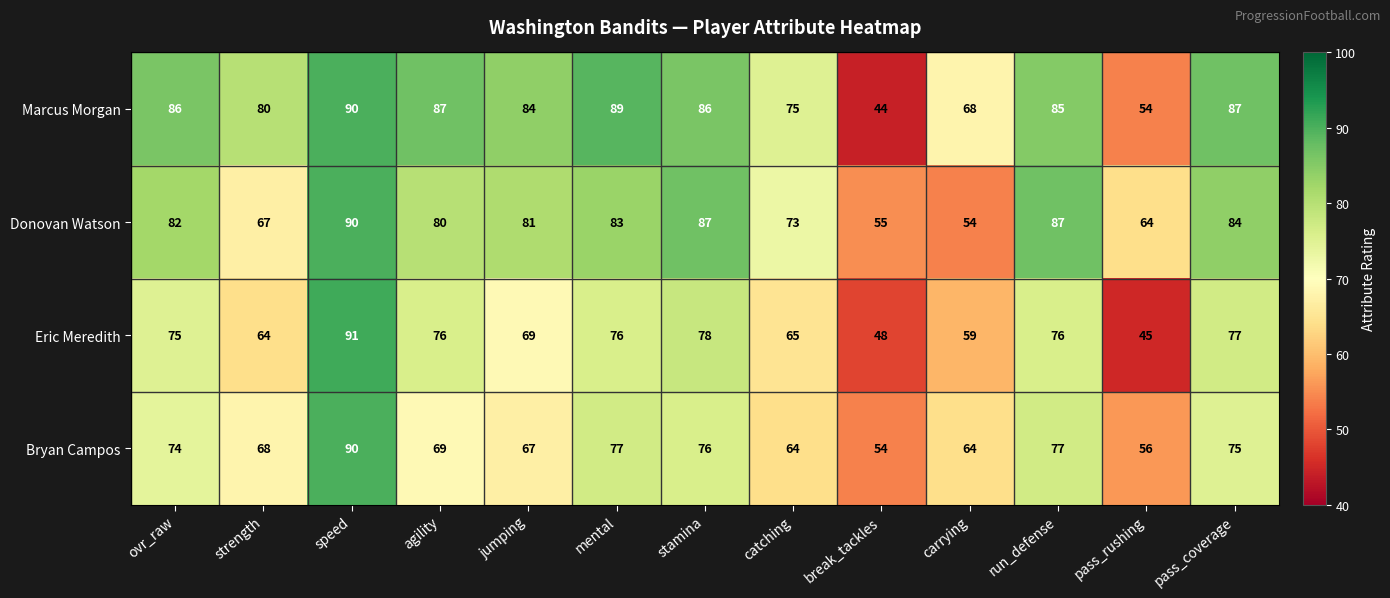

Where is Marcus Morgan nearest to the value 67?

carrying